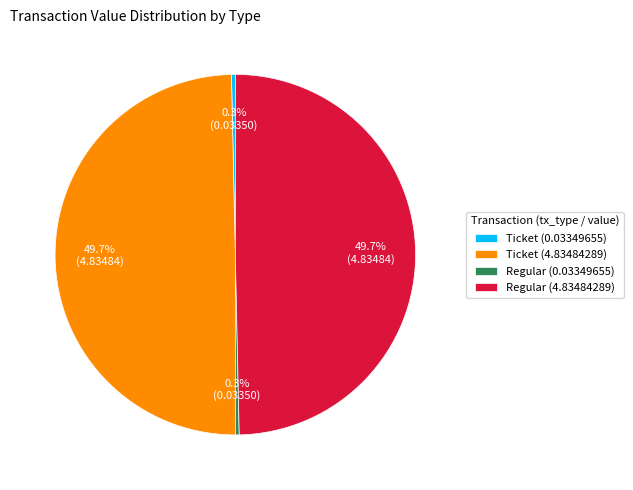

Which has a higher value, Regular (4.83484289) or Ticket (0.03349655)?

Regular (4.83484289)